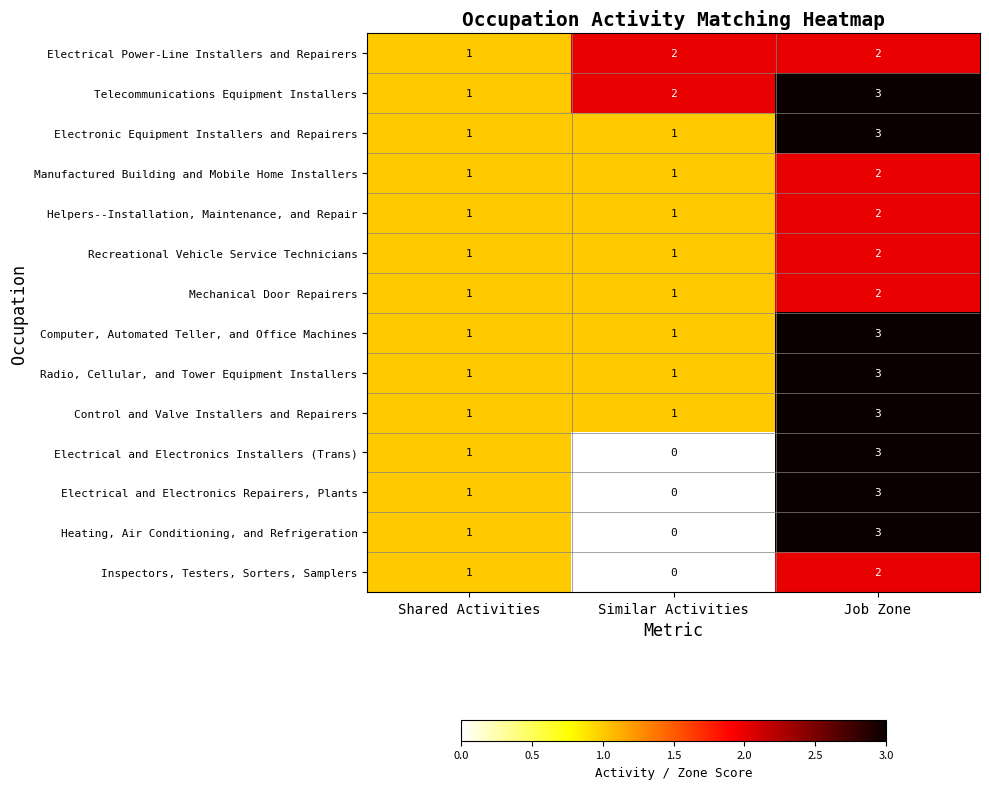

What is the sum of all Inspectors, Testers, Sorters, Samplers values?

3